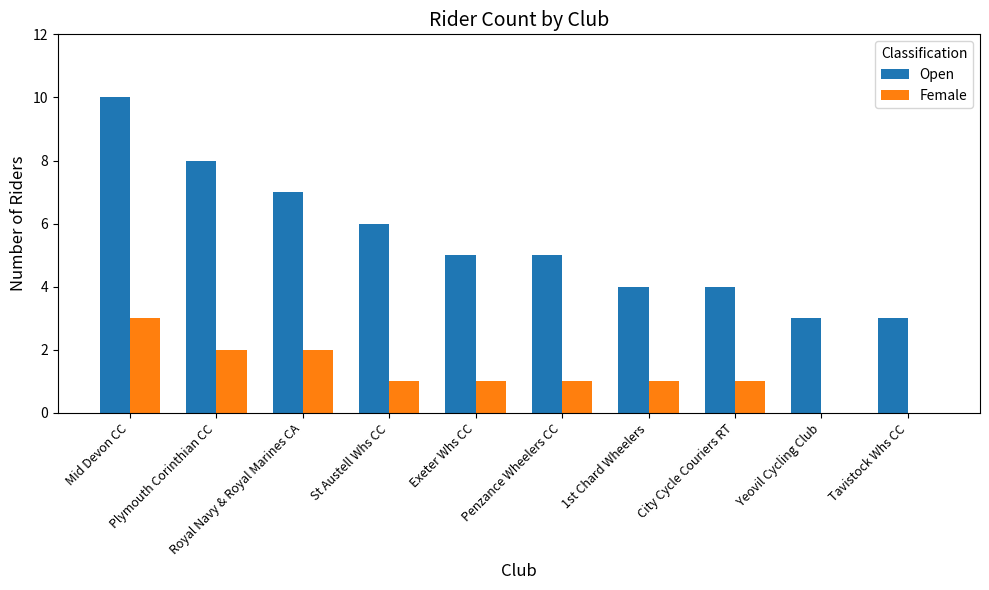

Which series has the largest total across all categories?

Open